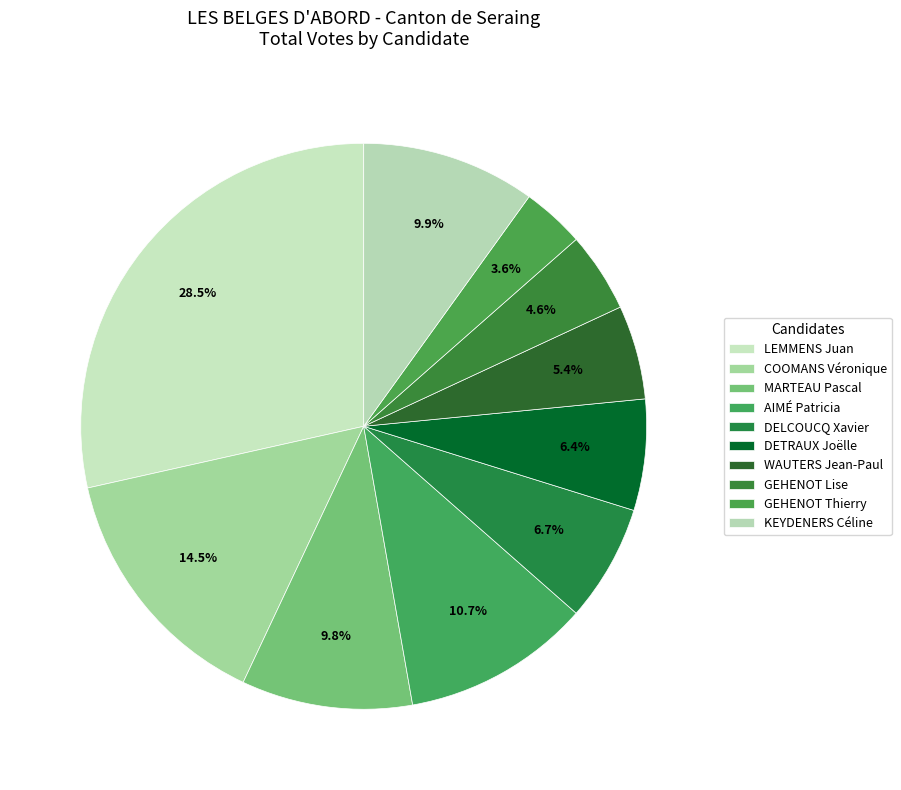

To the nearest percent, what is the combined percentage of MARTEAU Pascal and WAUTERS Jean-Paul?

15%